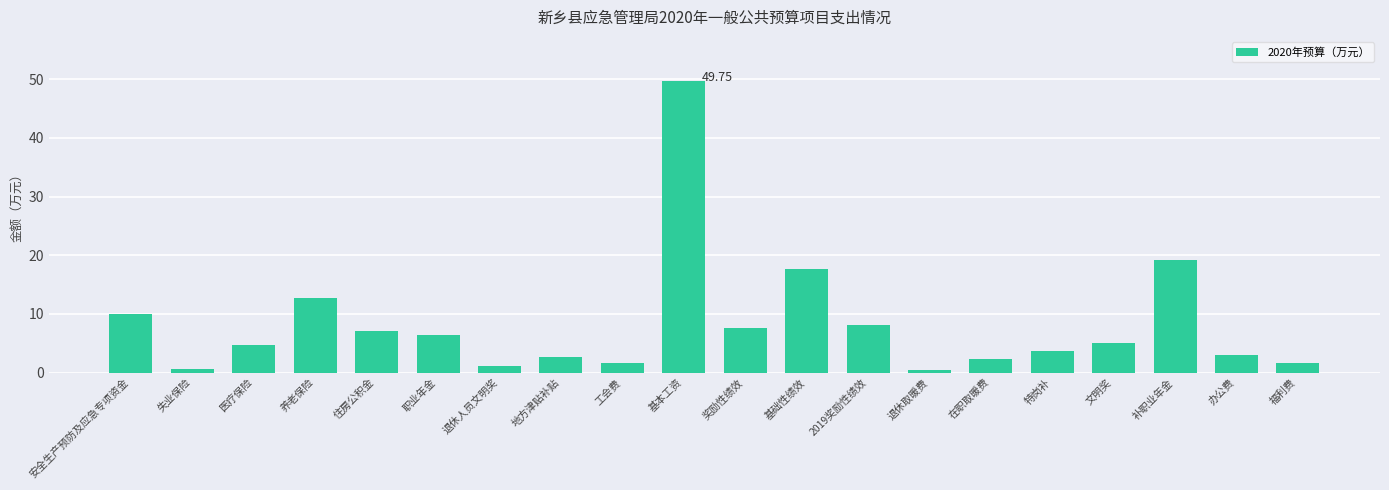

Which has a higher value, 在职取暖费 or 退休取暖费?

在职取暖费